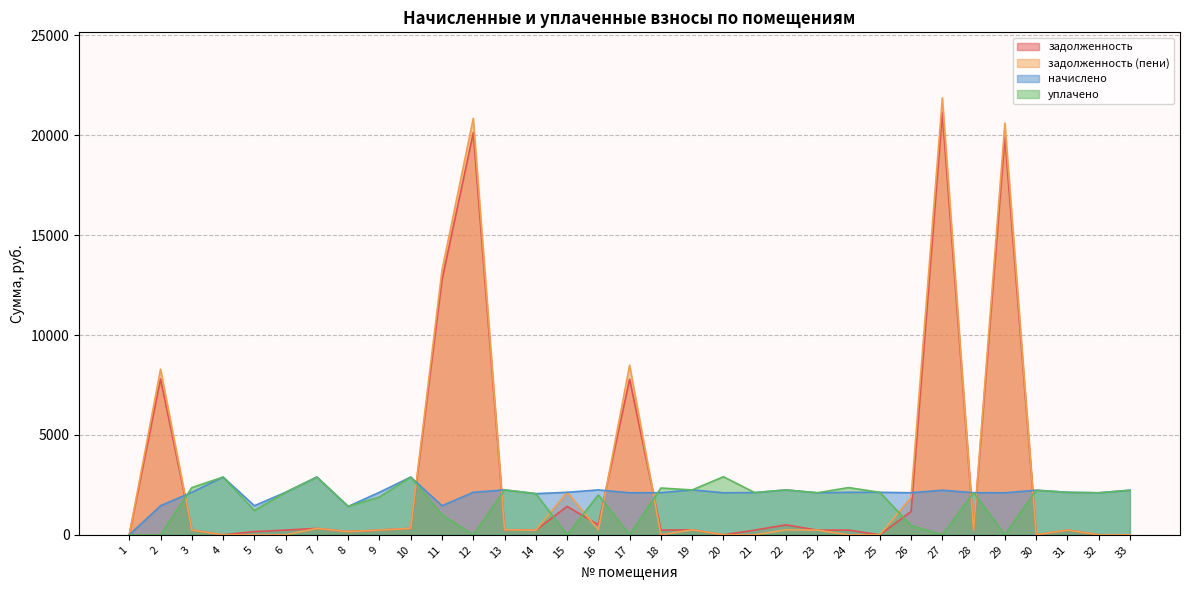

How many values in задолженность (пени) are above zero?

22